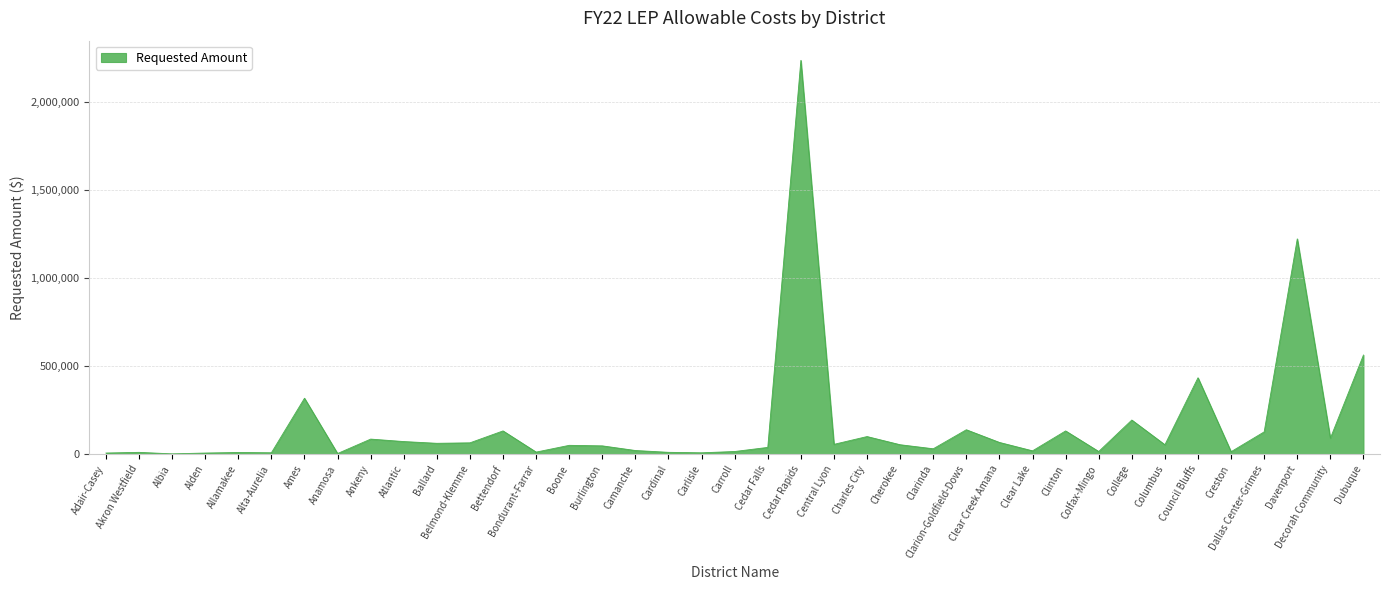

Does the chart have visible grid lines?

Yes